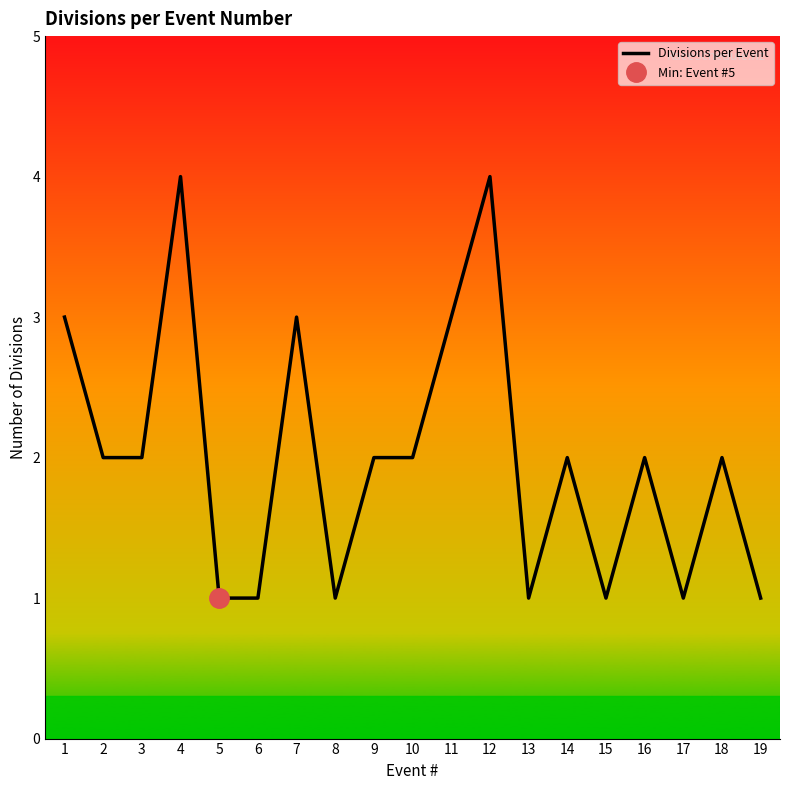

Count the values in the range 1 to 3.

17